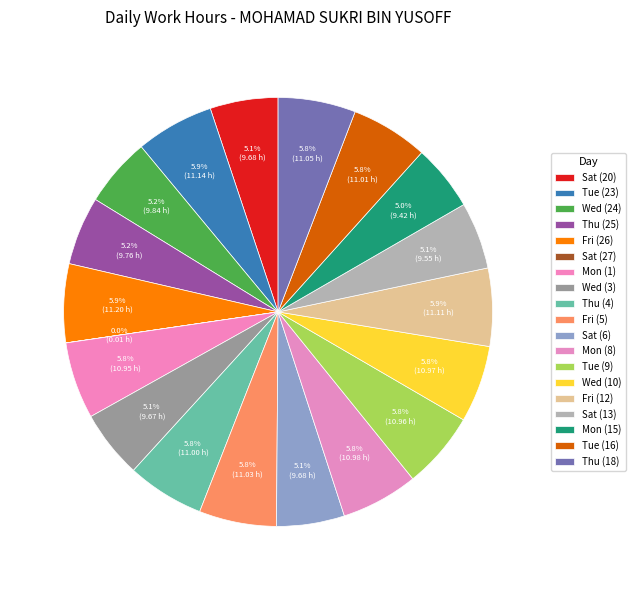

Approximately how many times larger is the value at Sat (6) compared to Fri (5)?

0.9